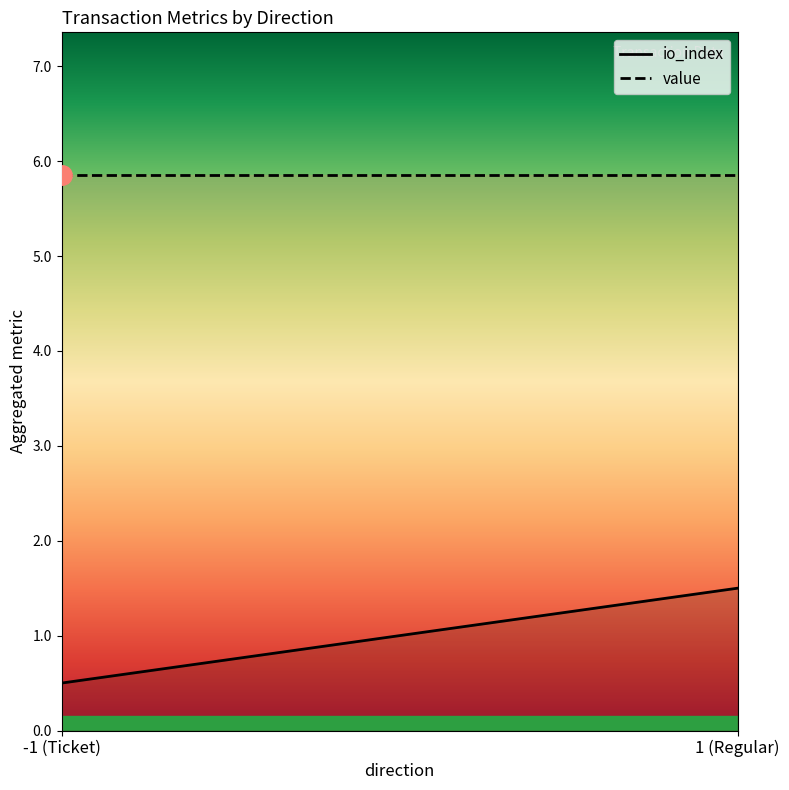

List the series in order of their peak value, lowest first.

io_index, value